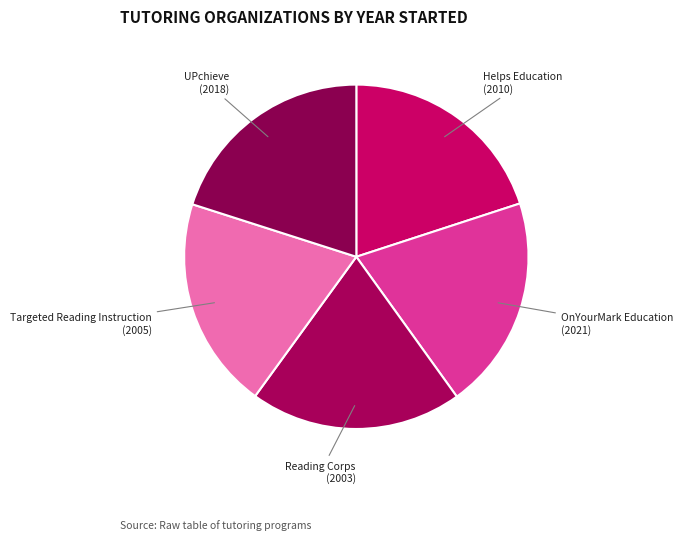

Approximately how many times larger is the value at OnYourMark Education compared to Helps Education?

1.0